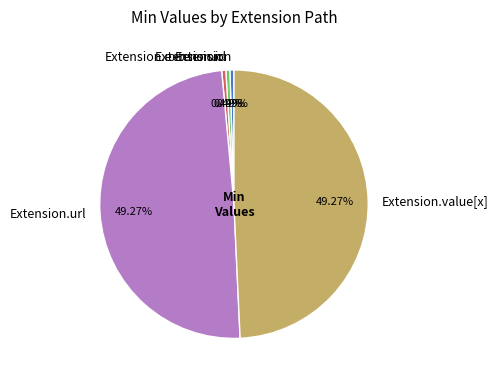

Which has a higher value, Extension.value[x] or Extension?

Extension.value[x]